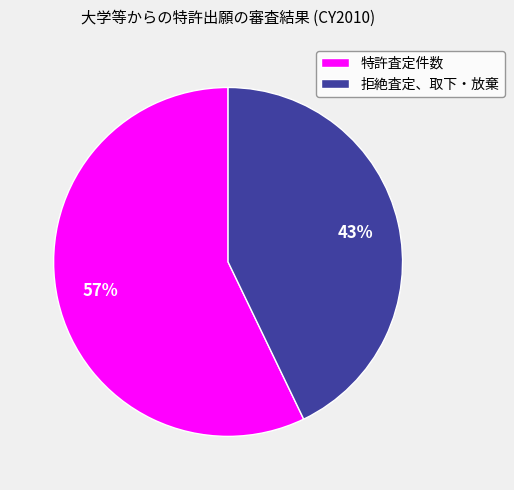

Is there a majority slice in this chart?

Yes